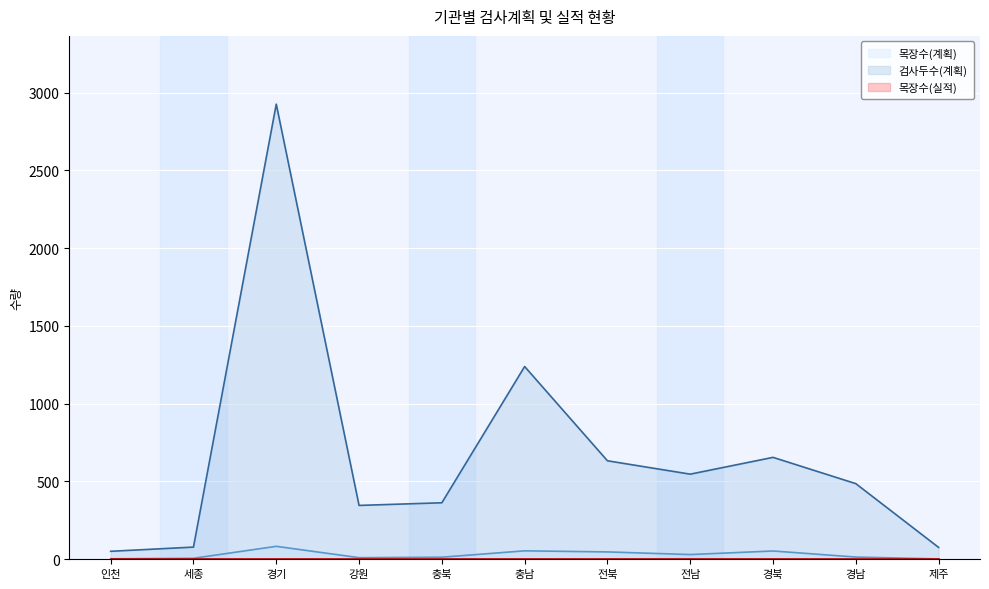

At which category does 목장수(계획) reach its first local valley?

강원